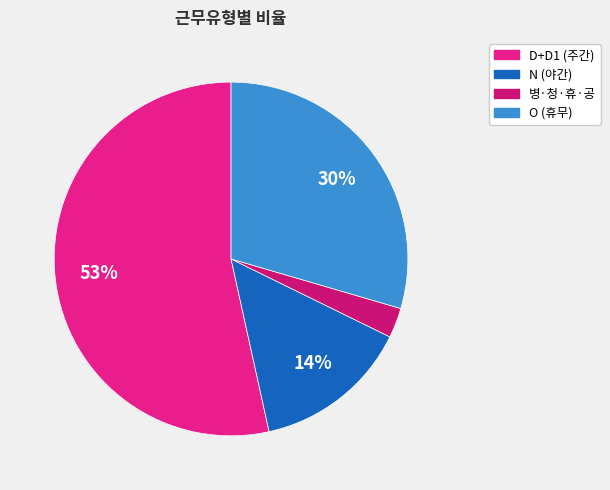

To the nearest percent, what is the combined percentage of 병·청·휴·공 and O?

32%